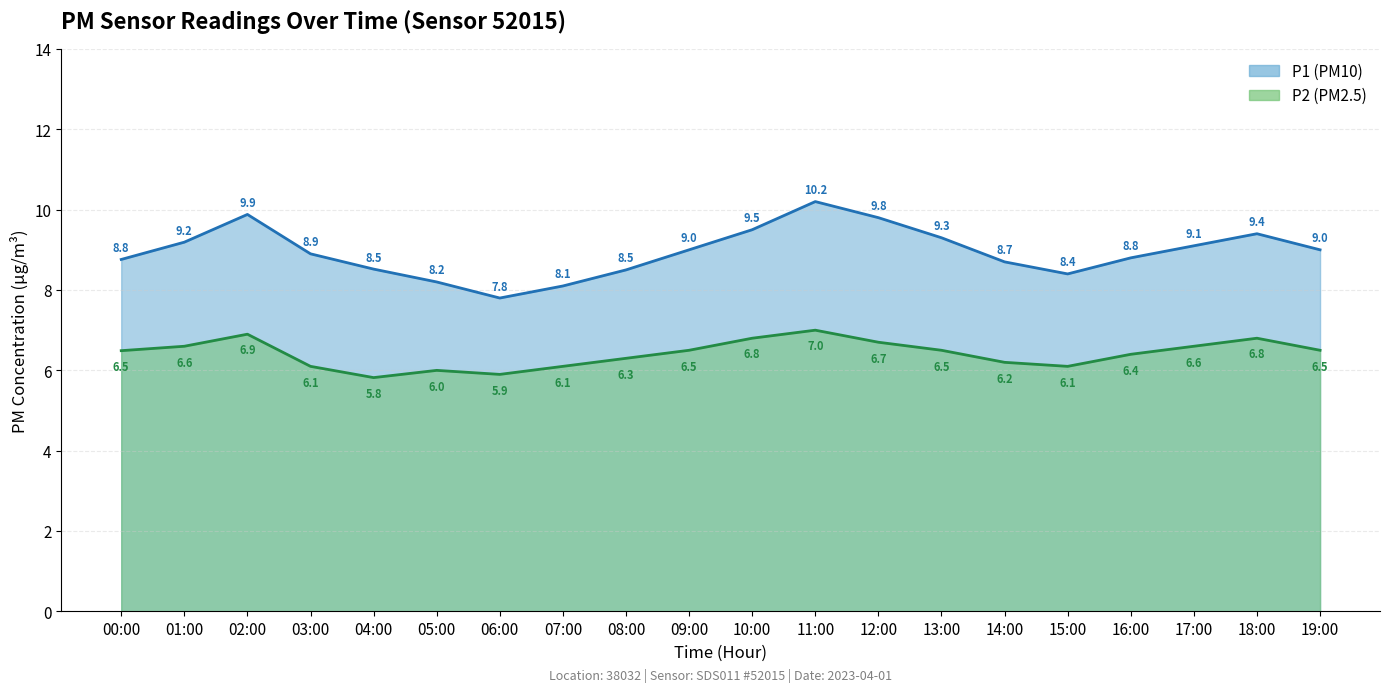

At 06:00, list the series in order from smallest to largest.

P2, P1